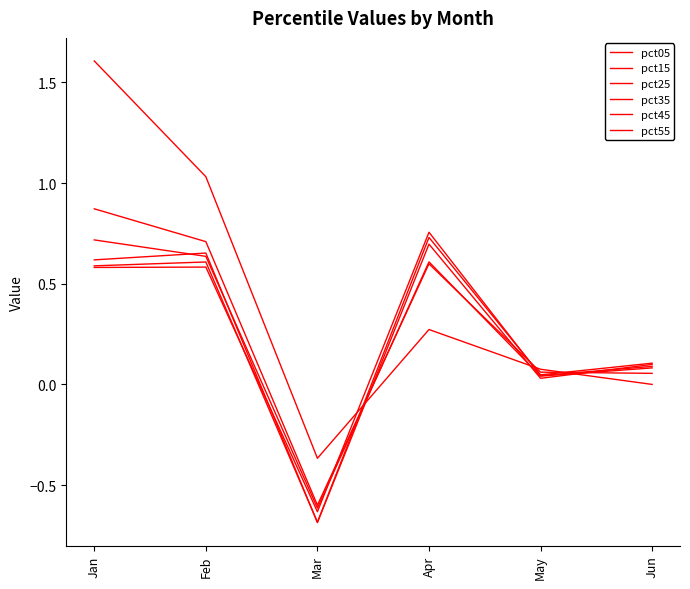

What is the difference between the pct15 values at Apr and Mar?

1.2